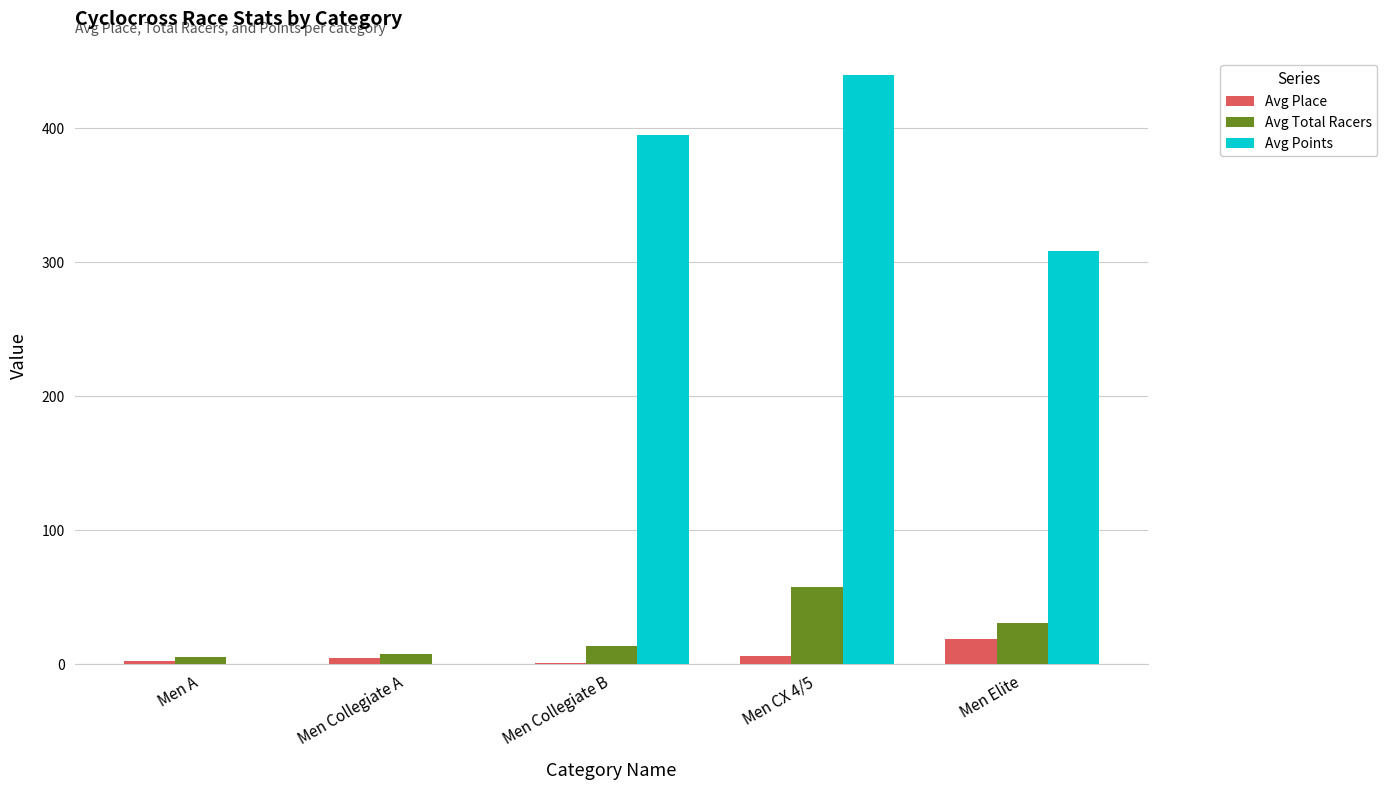

How many values in the Avg Points series exceed 308?

3